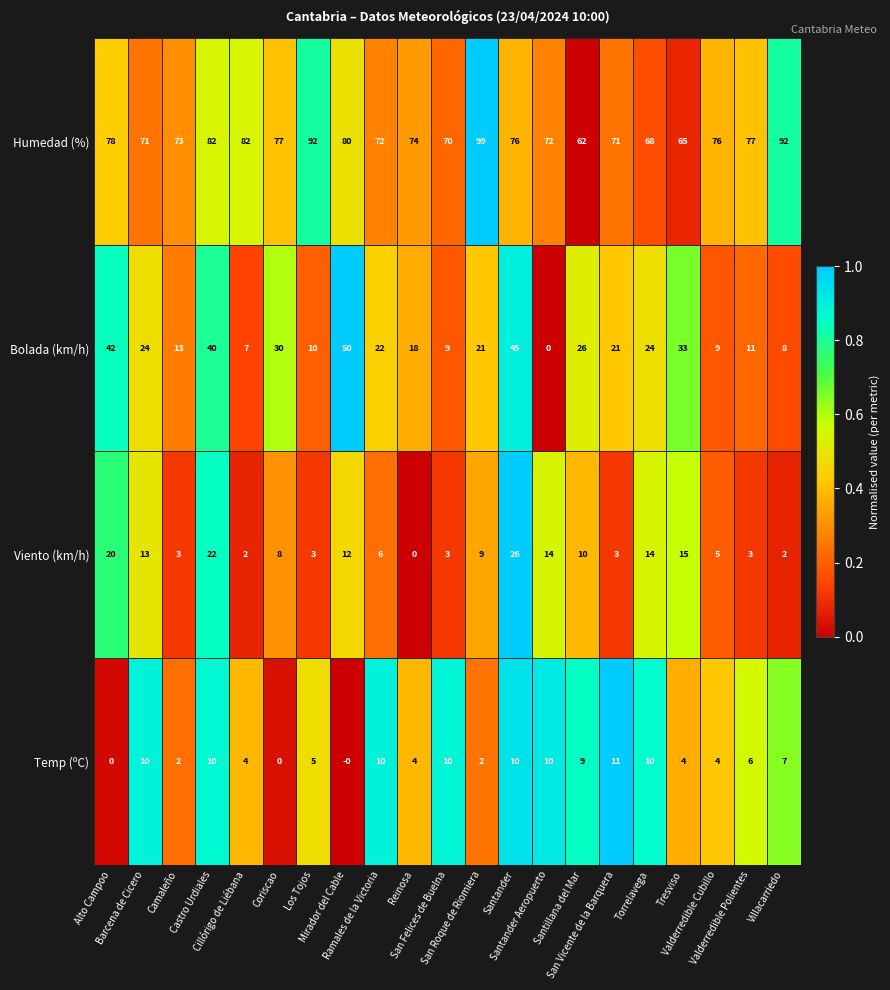

Which series has the widest spread of values?

Bolada (km/h)